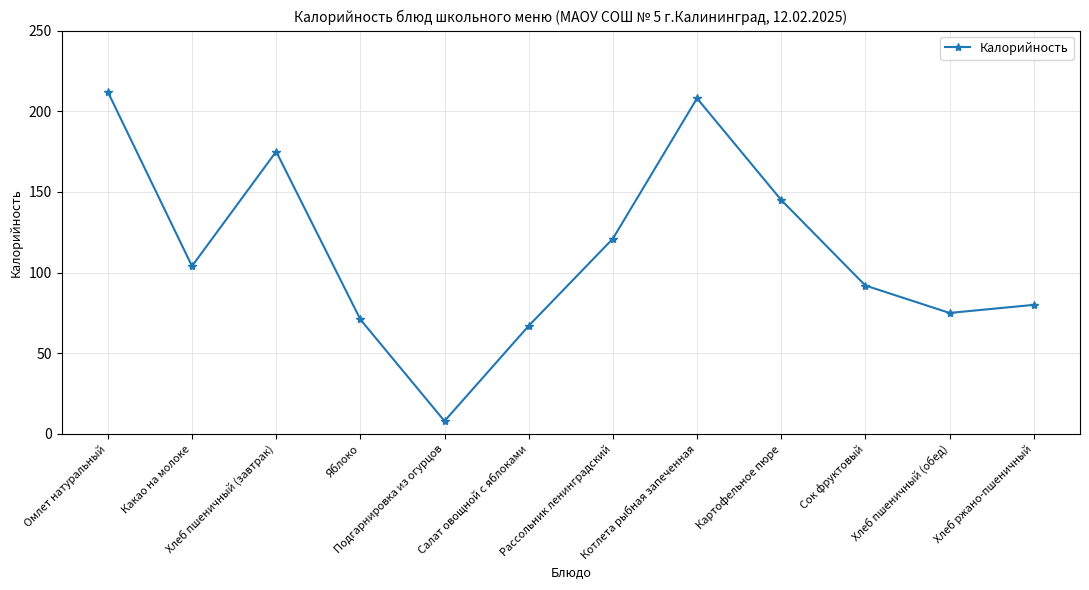

Reading right to left, transcribe all the data shown in this chart.

80	75	92	145	208	121	67	8	71	175	104	212